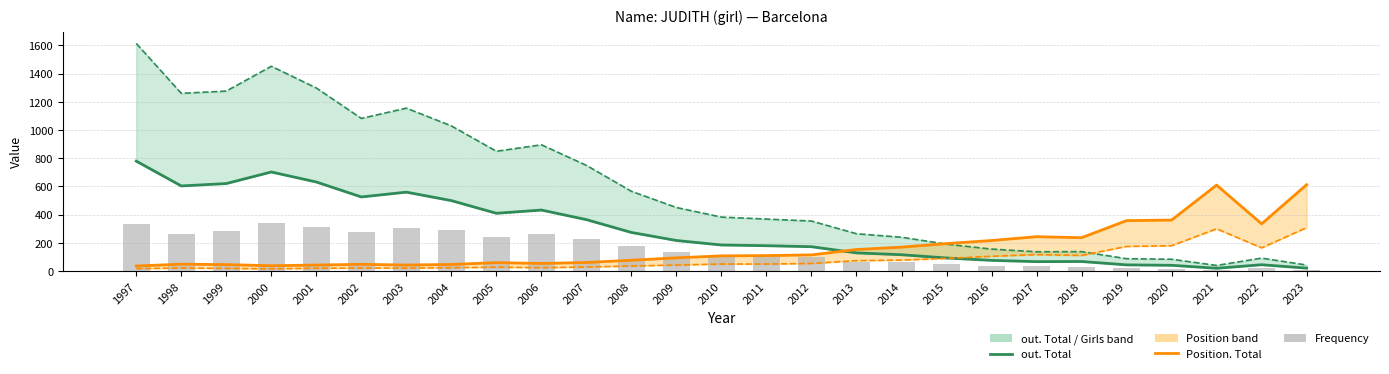

Reading left to right, what are all the values shown in this chart?

out. Total: 1997=779	1998=603	1999=620	2000=702	2001=631	2002=525	2003=559	2004=499	2005=409	2006=432	2007=364	2008=273	2009=216	2010=184	2011=179	2012=172	2013=128	2014=115	2015=92	2016=75	2017=66	2018=67	2019=43	2020=40	2021=19	2022=44	2023=20
out. Girls: 1997=1614	1998=1260	1999=1276	2000=1452	2001=1298	2002=1082	2003=1155	2004=1029	2005=849	2006=895	2007=749	2008=565	2009=450	2010=382	2011=368	2012=354	2013=264	2014=239	2015=190	2016=155	2017=136	2018=137	2019=87	2020=83	2021=39	2022=91	2023=42
Position. Total: 1997=35	1998=48	1999=45	2000=37	2001=42	2002=47	2003=42	2004=46	2005=59	2006=53	2007=60	2008=76	2009=93	2010=107	2011=109	2012=114	2013=152	2014=169	2015=194	2016=216	2017=243	2018=236	2019=357	2020=361	2021=609	2022=334	2023=612
Position. Girls: 1997=16	1998=21	1999=18	2000=15	2001=19	2002=21	2003=20	2004=23	2005=27	2006=23	2007=28	2008=35	2009=42	2010=49	2011=49	2012=53	2013=73	2014=77	2015=89	2016=104	2017=116	2018=110	2019=174	2020=179	2021=299	2022=164	2023=307
Frequency: 1997=336	1998=259	1999=282	2000=339	2001=311	2002=273	2003=308	2004=289	2005=243	2006=262	2007=224	2008=176	2009=133	2010=112	2011=106	2012=97	2013=67	2014=60	2015=47	2016=38	2017=32	2018=31	2019=19	2020=17	2021=8	2022=18	2023=8